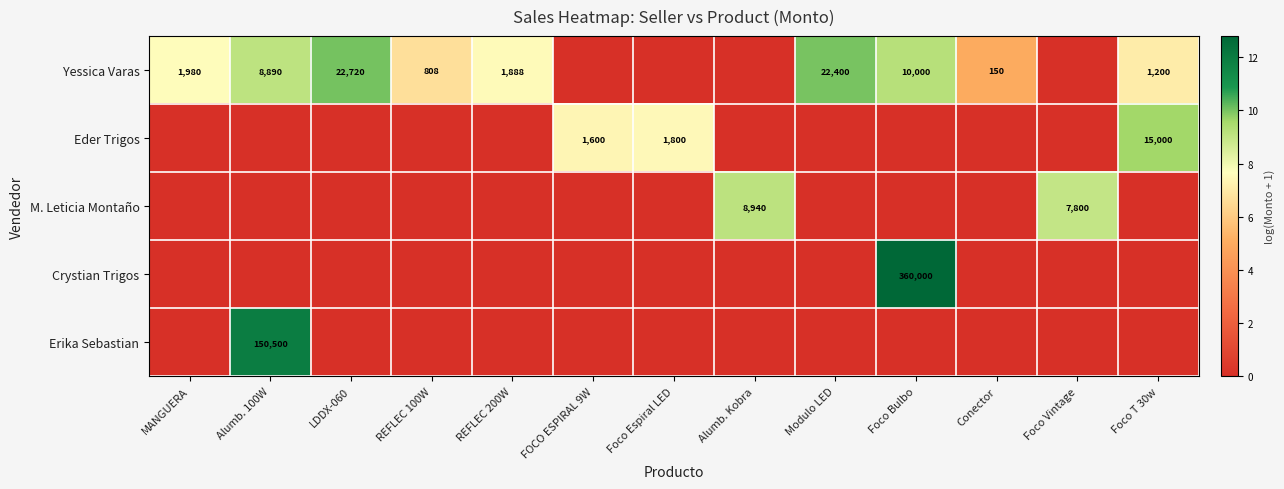

The value of Erika Sebastian at Modulo LED is -7.2. True or false?

False